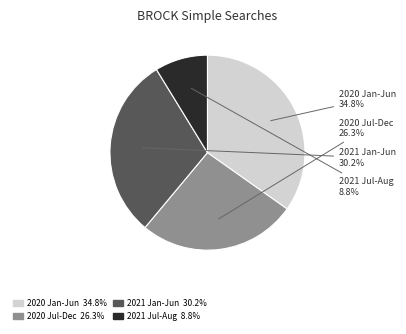

Is there a majority slice in this chart?

No